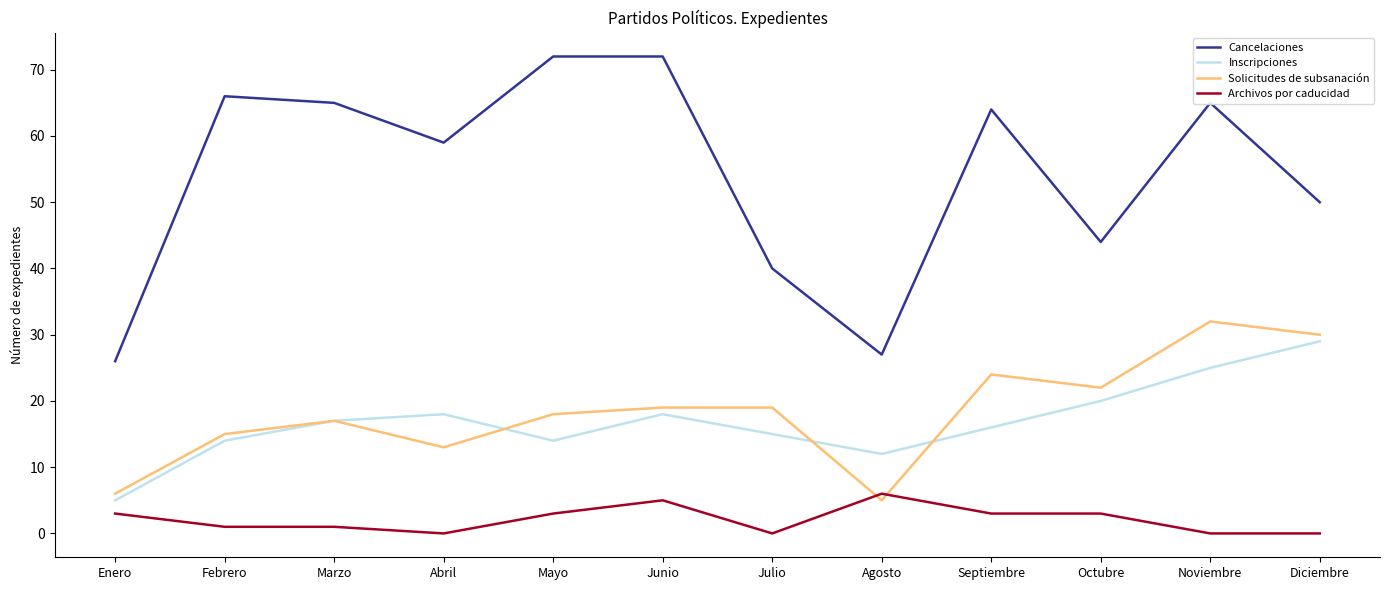

Which series has the widest spread of values?

Cancelaciones